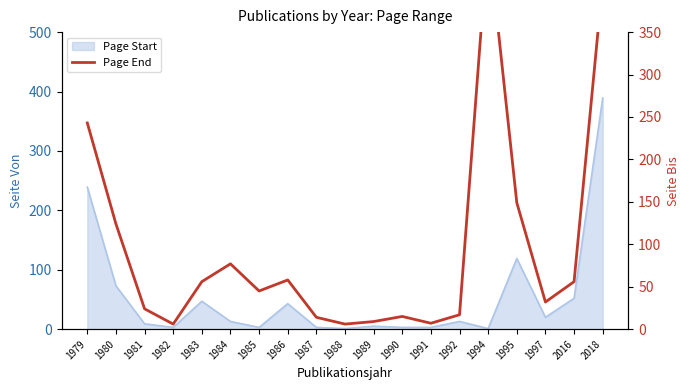

At which category does the data reach its first local valley?

1982